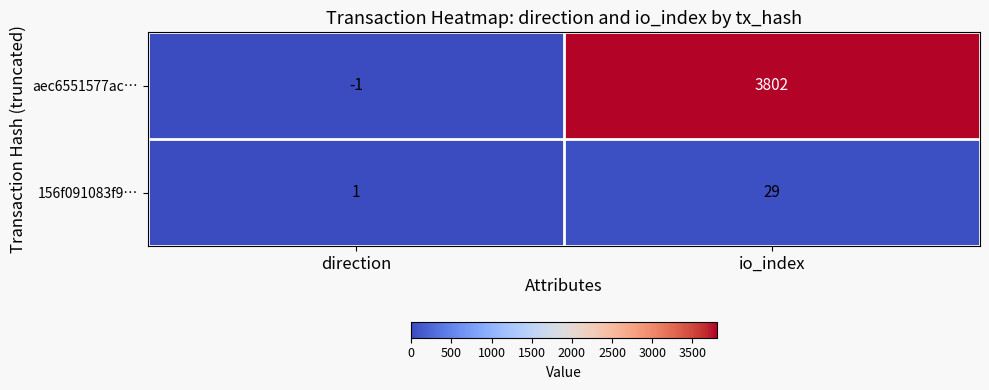

What is the sum of all 156f091083f9… values?

30